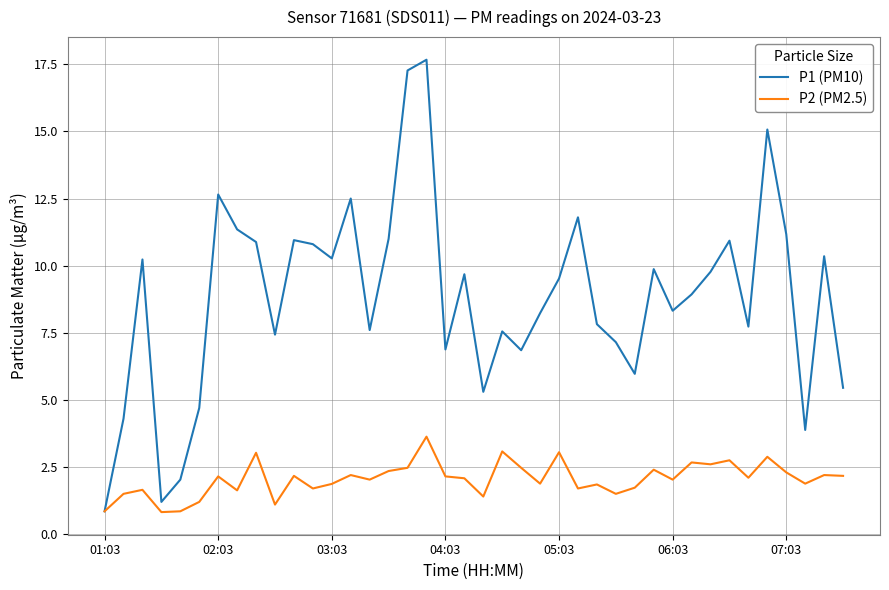

What is the average value of the P2 (PM2.5) series?

2.1